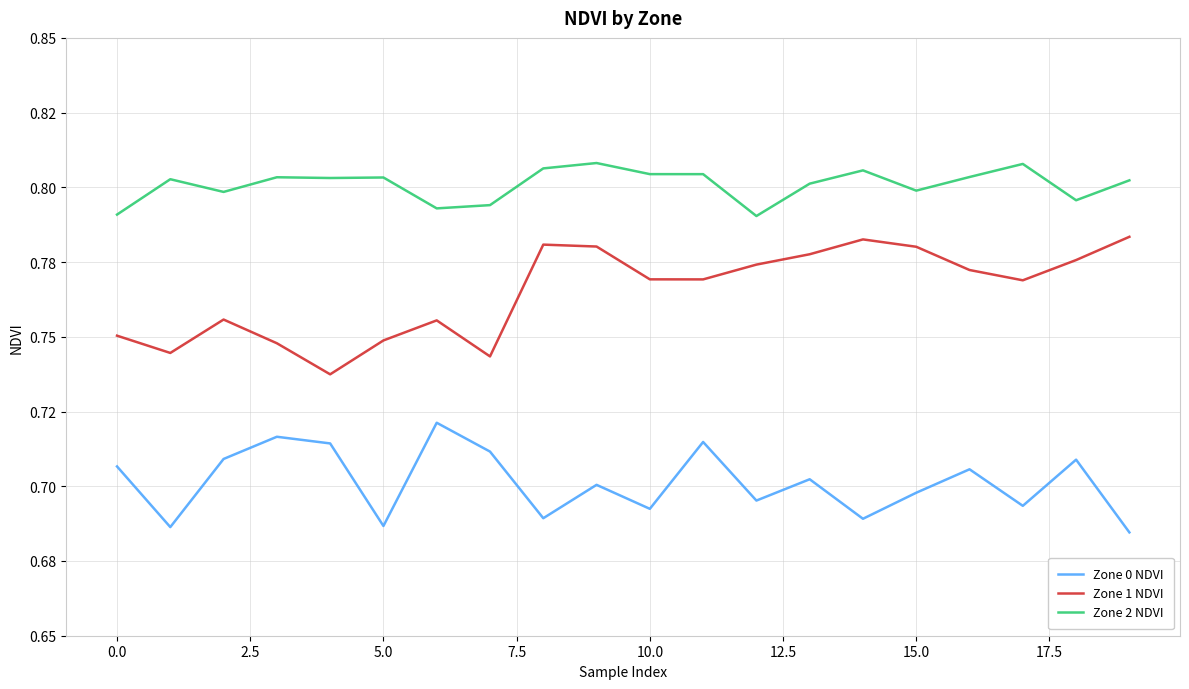

What are all the series names shown in the legend?

Zone 0 NDVI, Zone 1 NDVI, Zone 2 NDVI